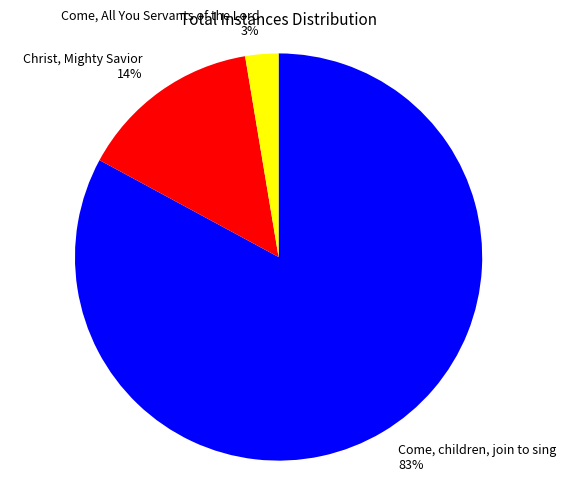

To the nearest percent, what is the difference between the largest and smallest slice percentages?

80%